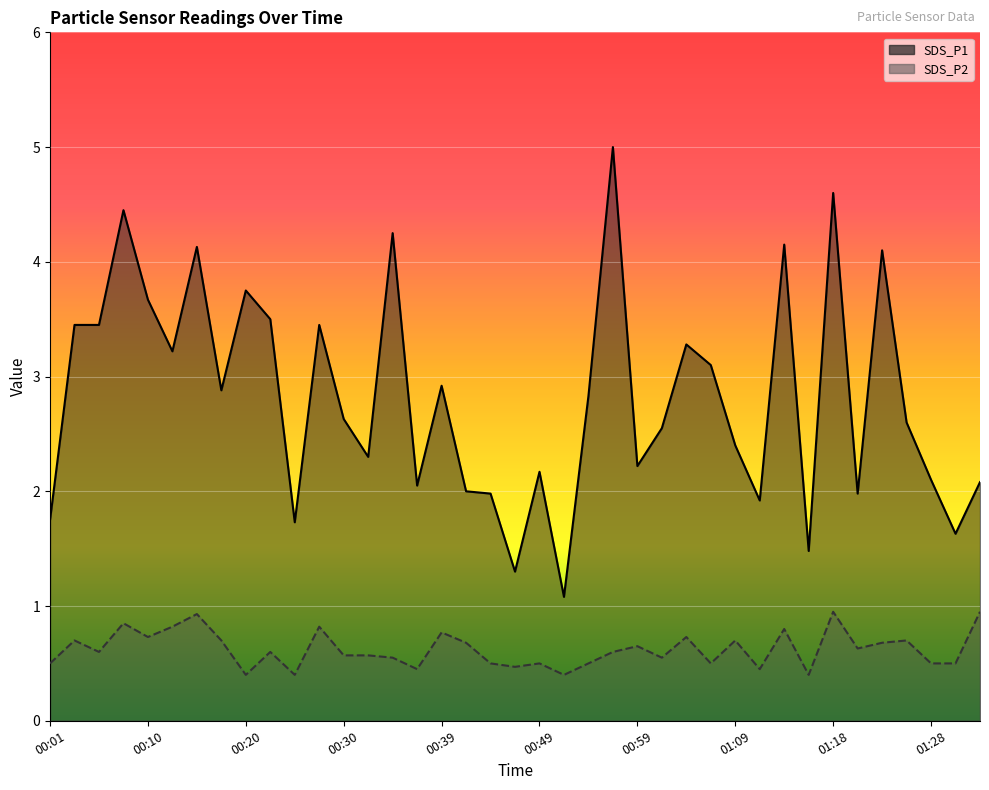

True or false: SDS_P2 line has a value of 0.7 at 31.

False